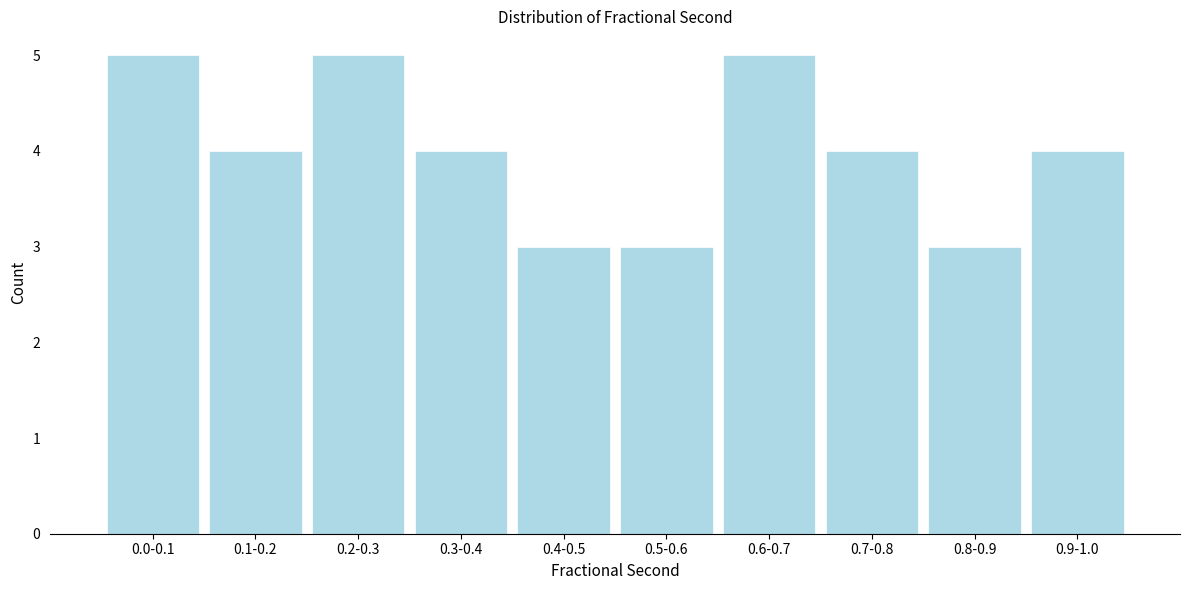

Reading right to left, what are all the values shown in this chart?

4	3	4	5	3	3	4	5	4	5